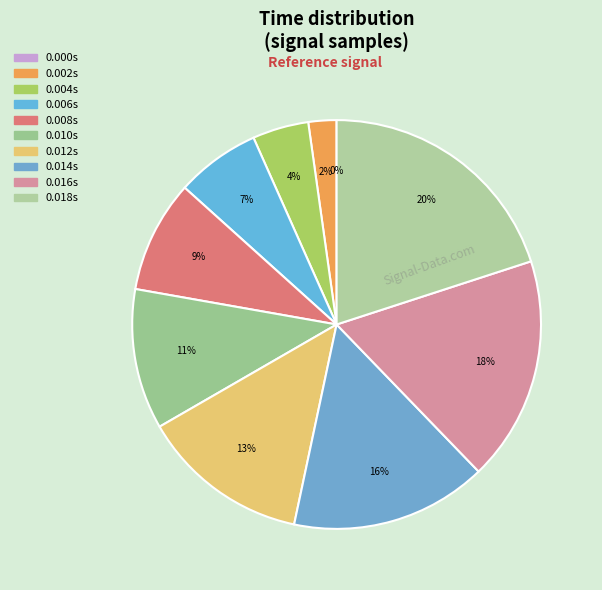

Between 0.004 and 0.006, which is larger?

0.006